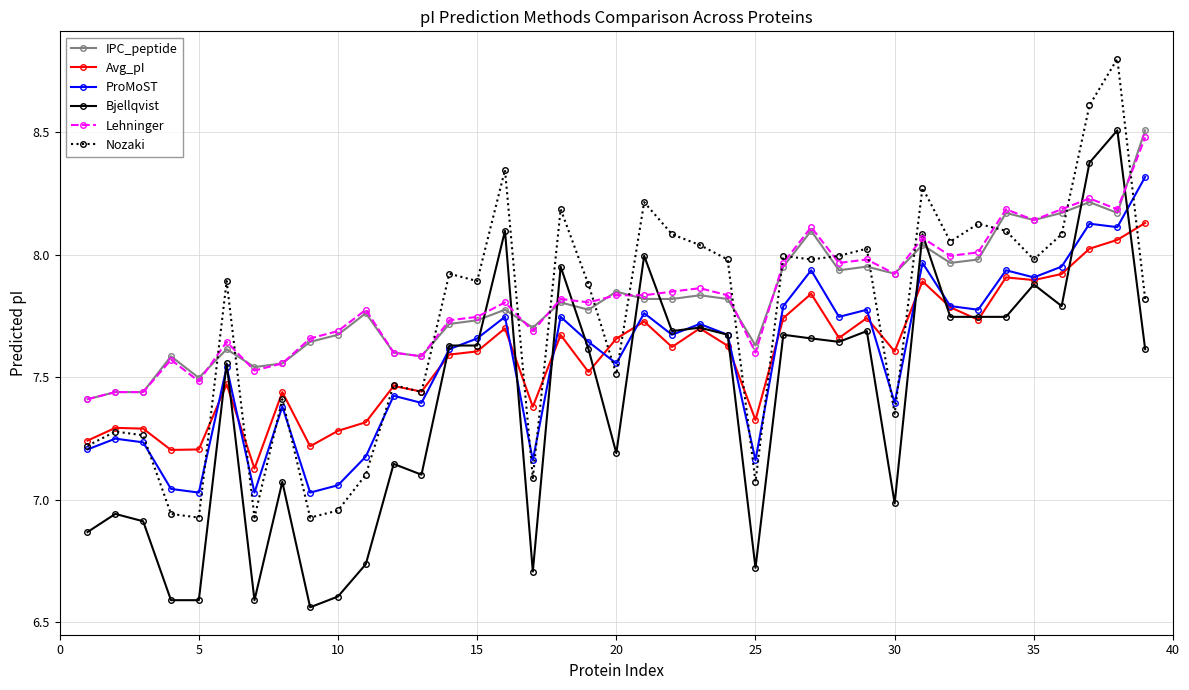

True or false: IPC_peptide and Nozaki intersect in this chart.

True